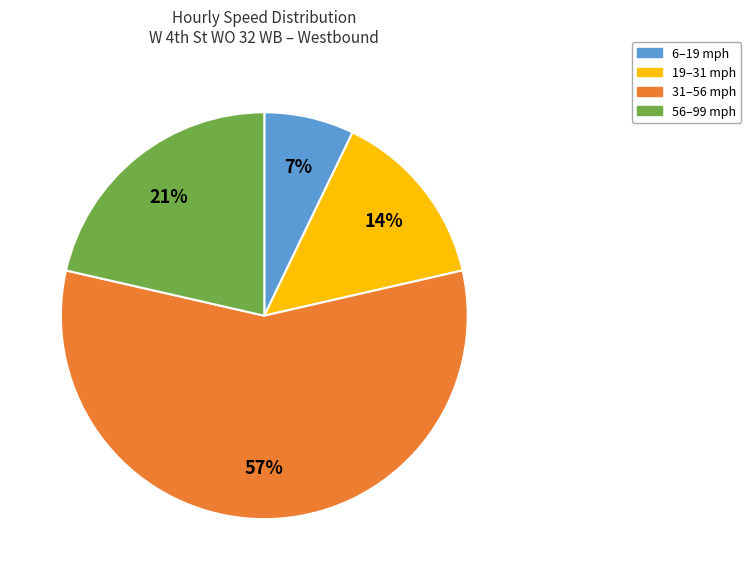

Is there any slice that represents more than half of the pie?

Yes